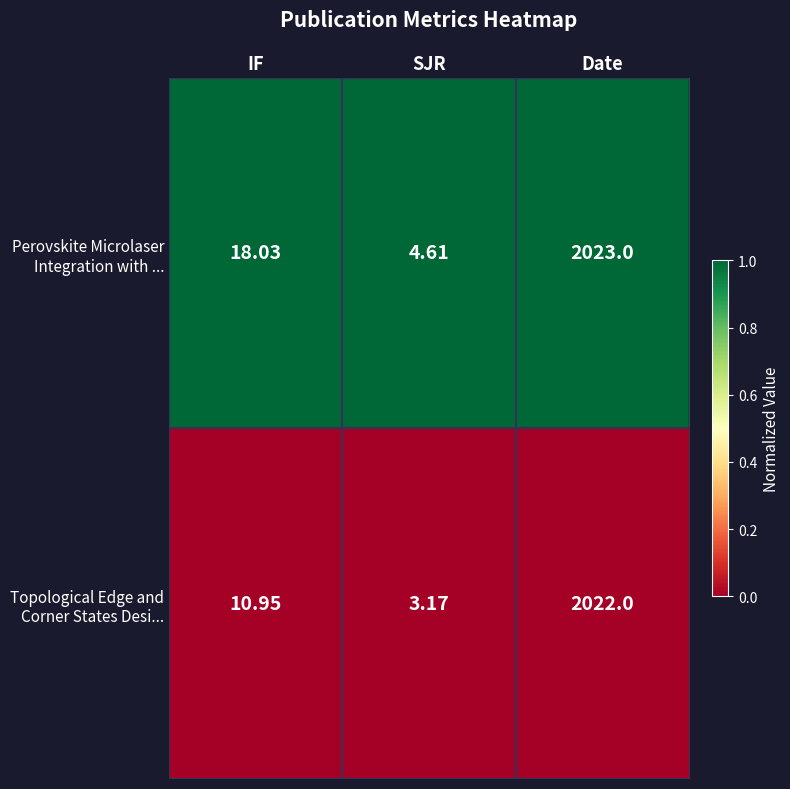

At which category is the sum across all series the highest?

Date